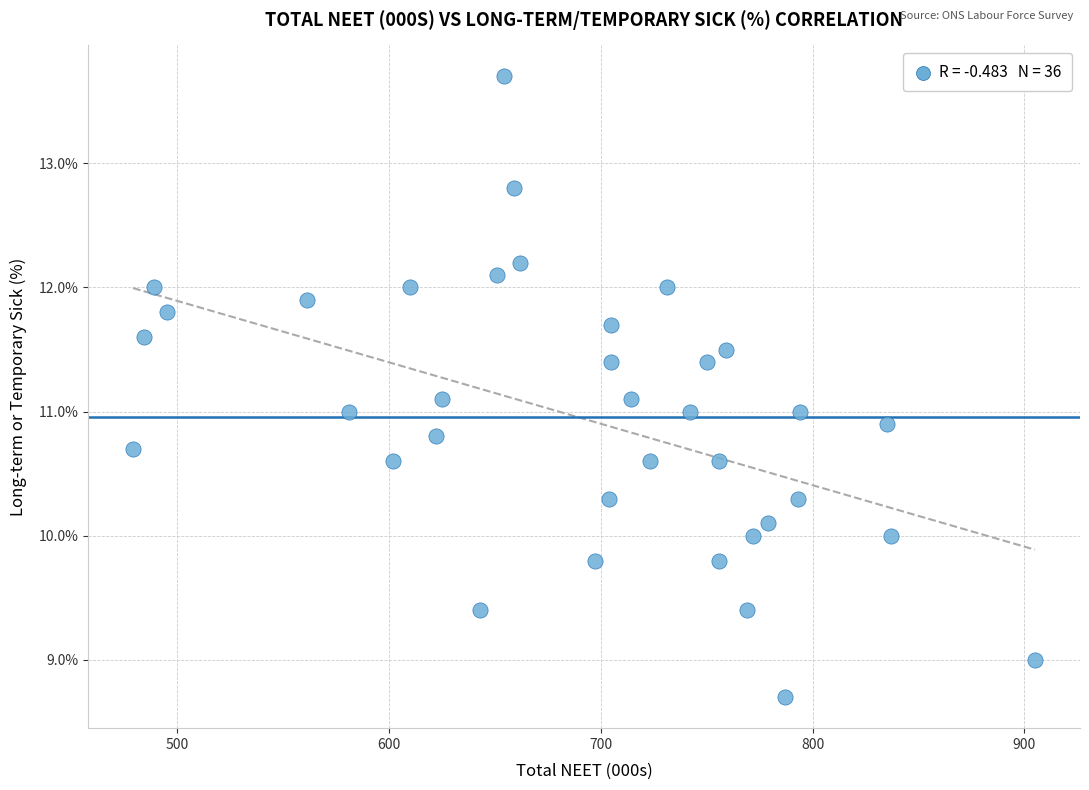

What is the range of Y values (max minus min)?

5.0